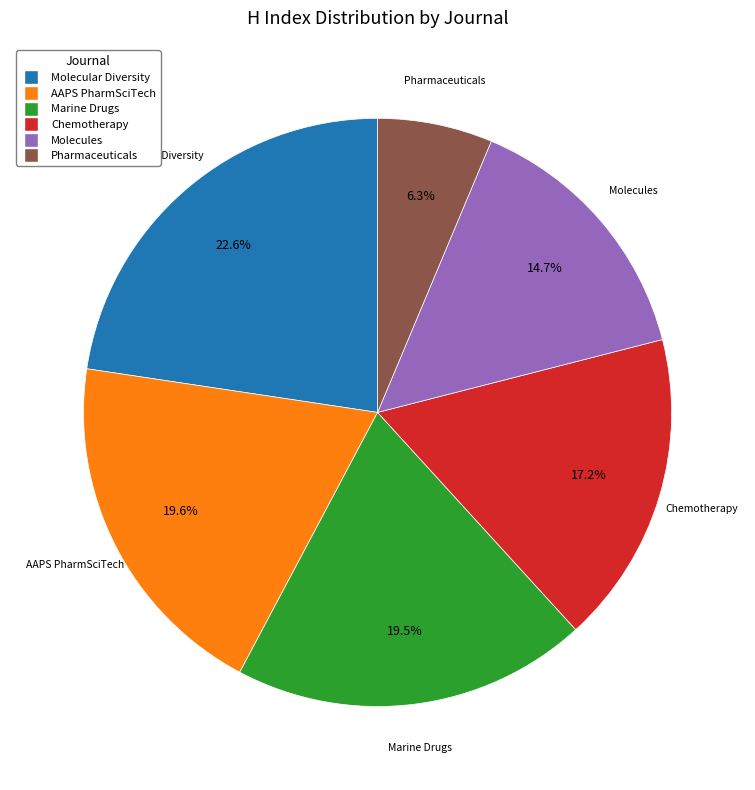

The Chemotherapy slice represents 17% of the pie. True or false?

True